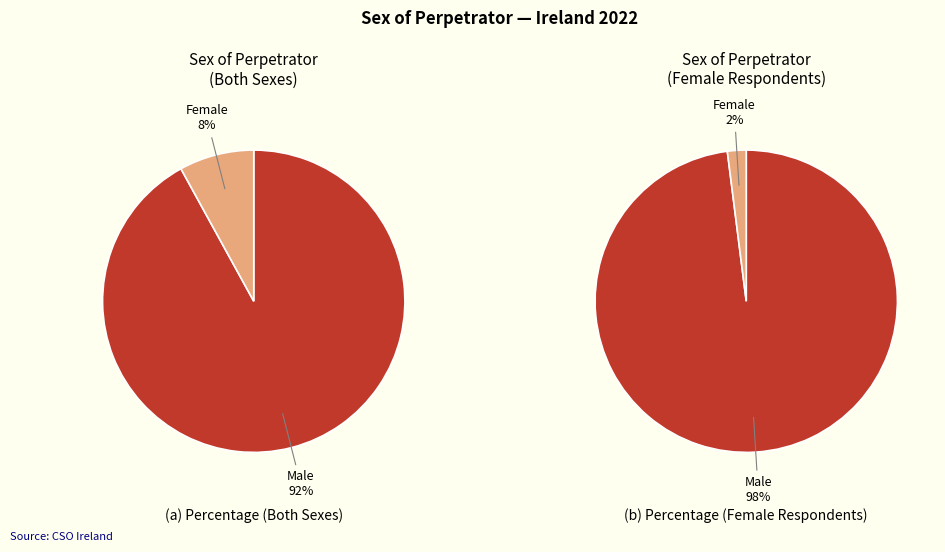

Count the number of slices in the pie.

2